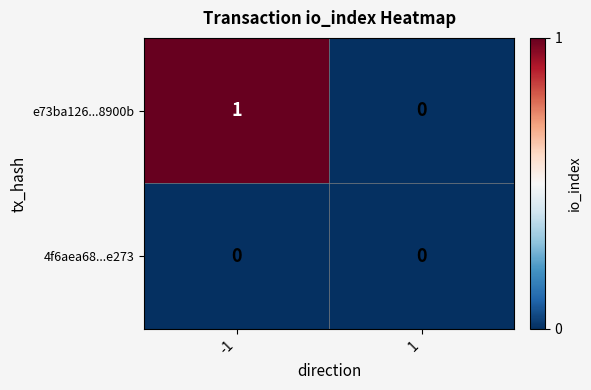

Reading left to right, extract all data points from this chart.

e73ba126...8900b: 1	0
4f6aea68...e273: 0	0